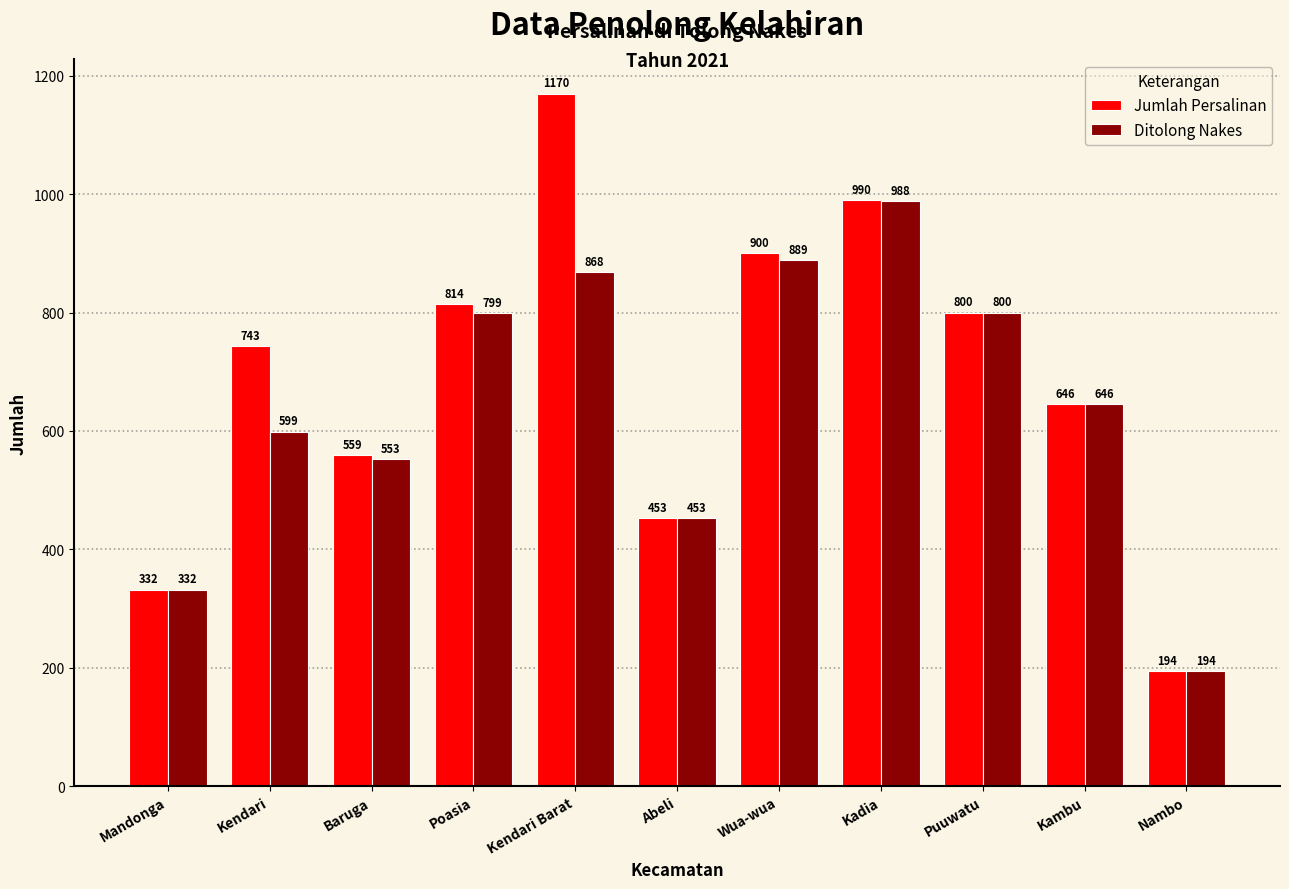

At how many categories does at least one series exceed 331?

10